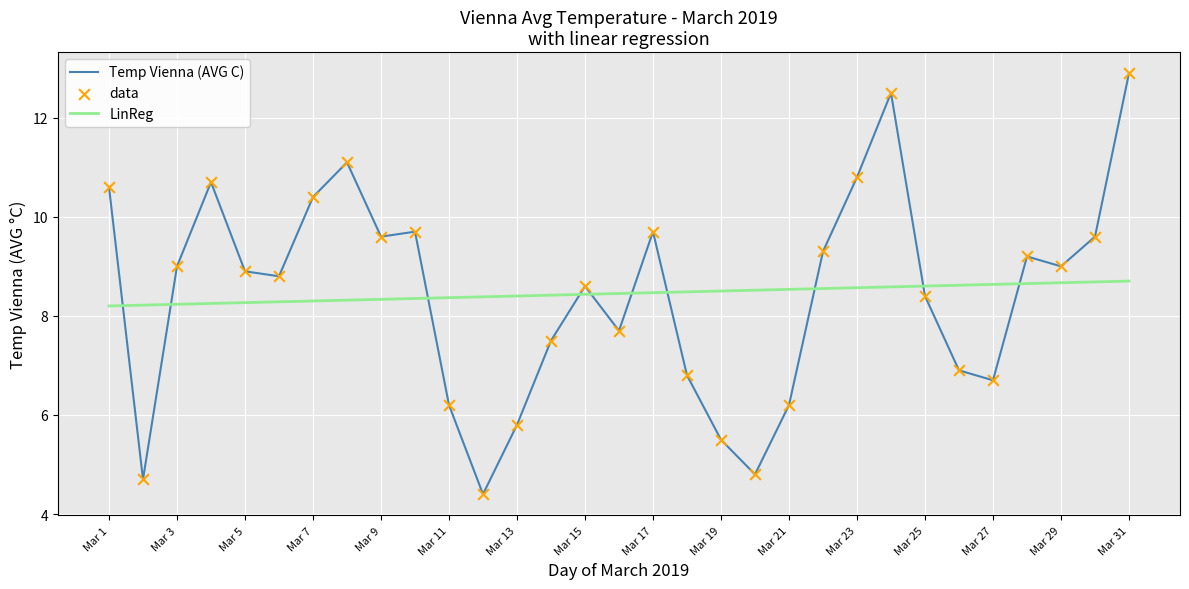

True or false: Temp Vienna (AVG C) and LinReg intersect in this chart.

True